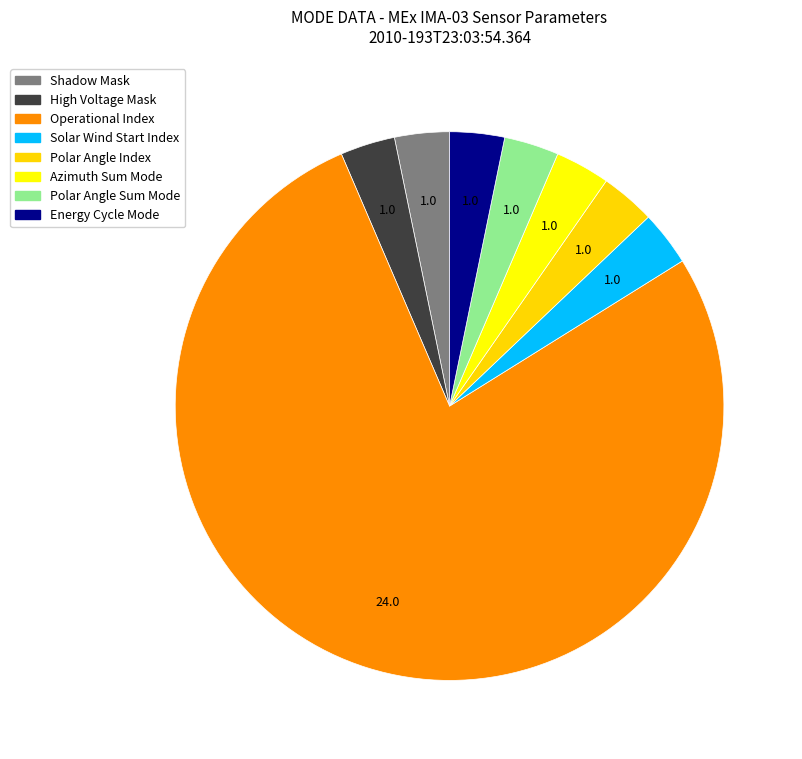

How many segments does this pie chart have?

8